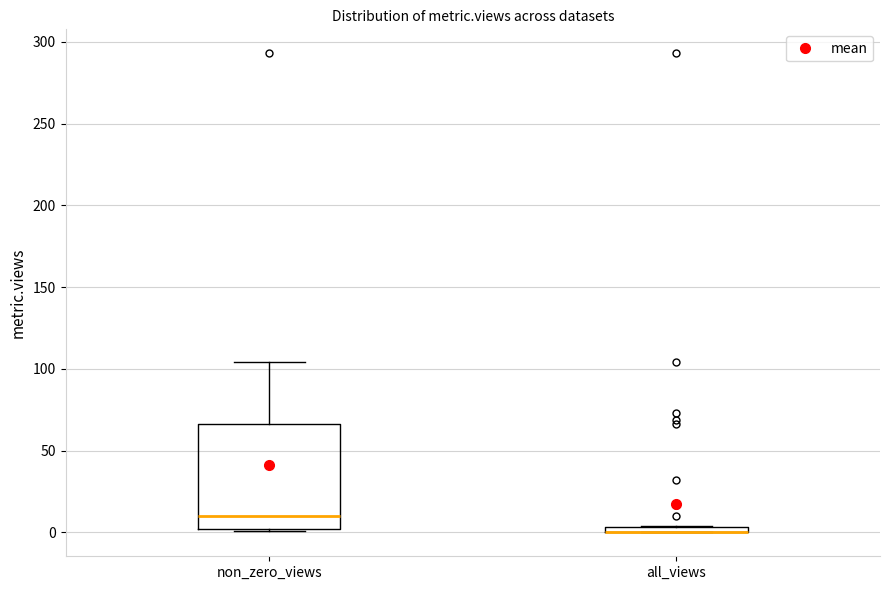

Where is the upper edge of the box for non_zero_views on the y-axis? The values are not printed on the chart, so give them approximately, as read against the axis.

65